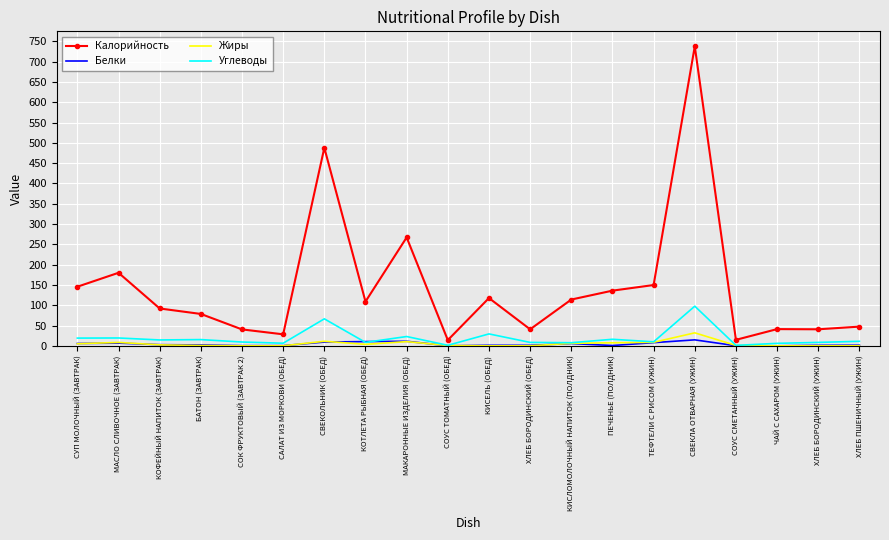

True or false: Жиры has more than 0 points higher than both neighbors.

True